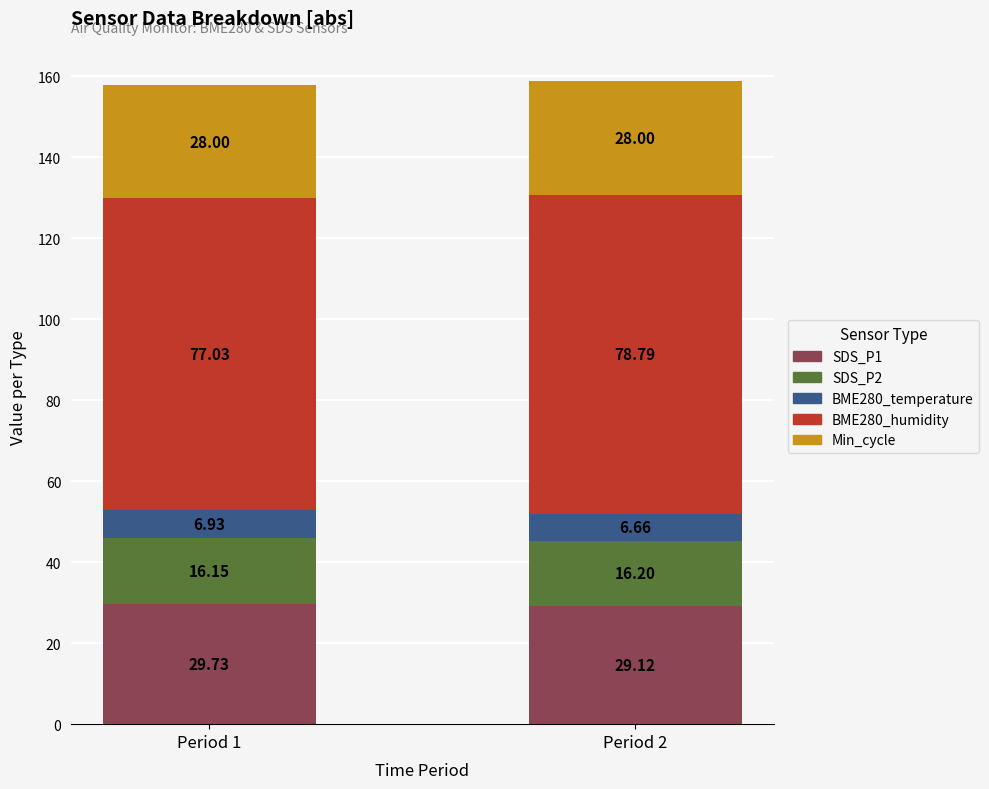

At which category is the sum across all series the highest?

Period 2